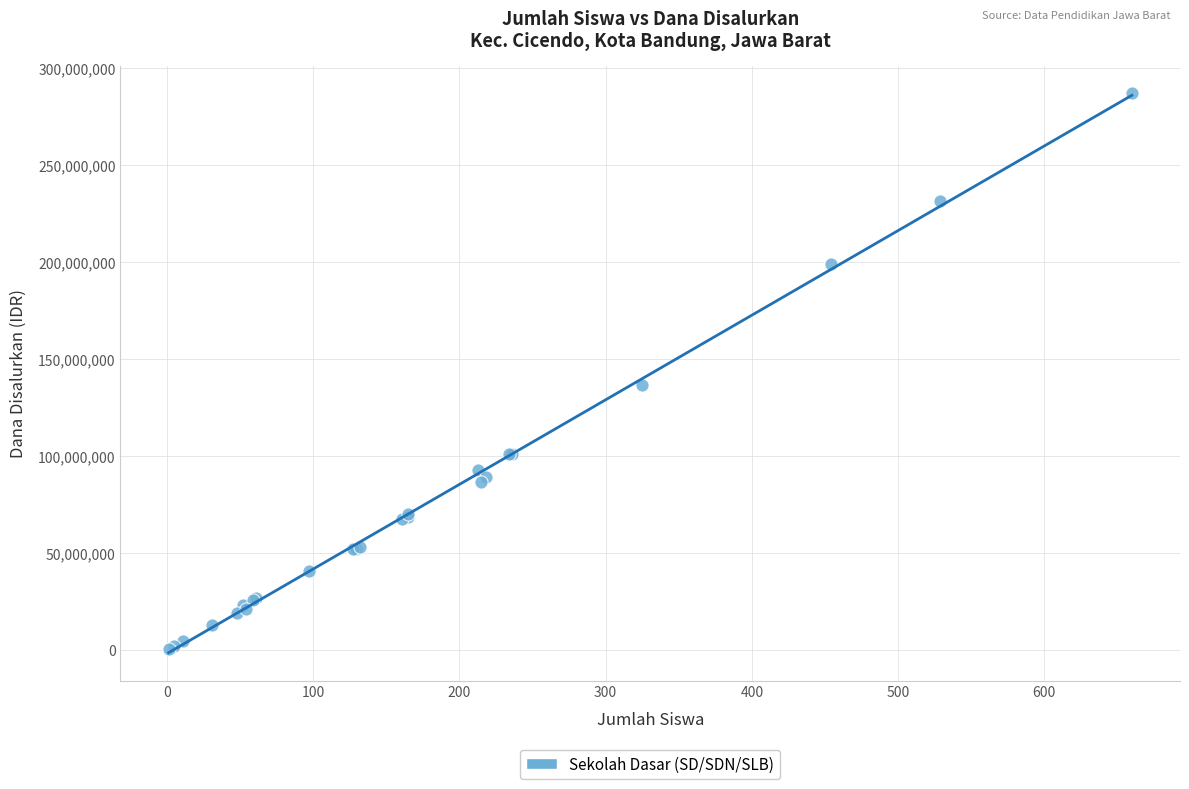

What Y value in the scatter plot is closest to 143550000?

136575000